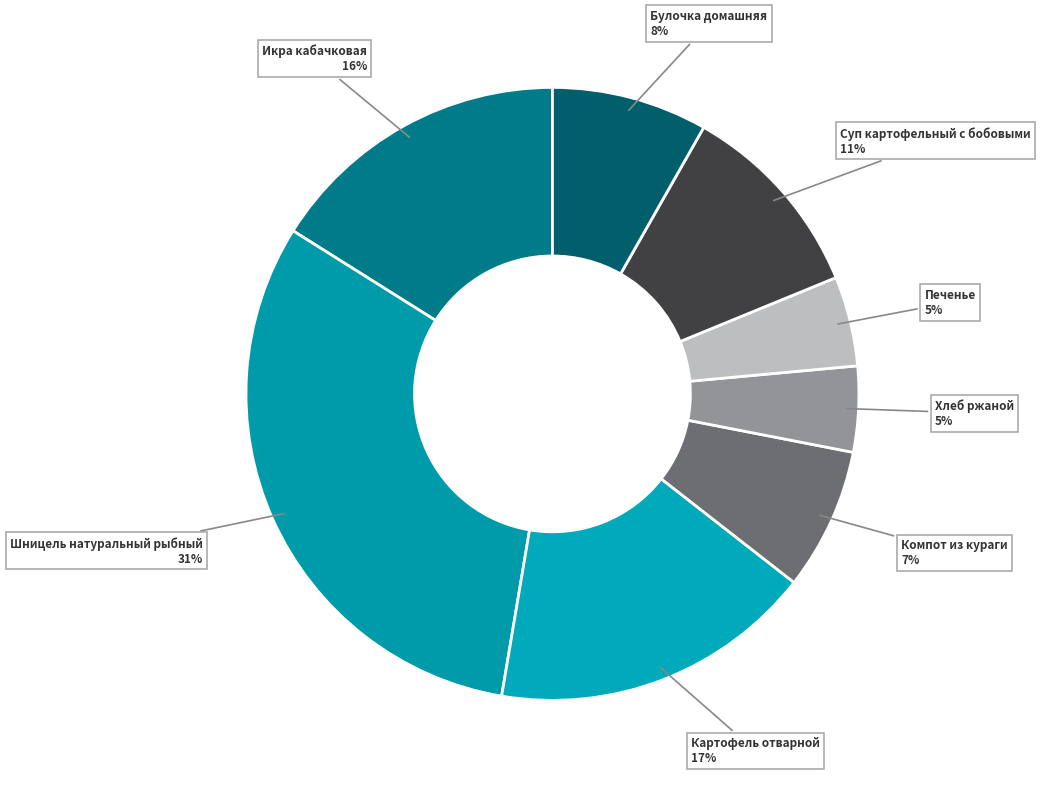

Is there any slice that represents more than half of the pie?

No